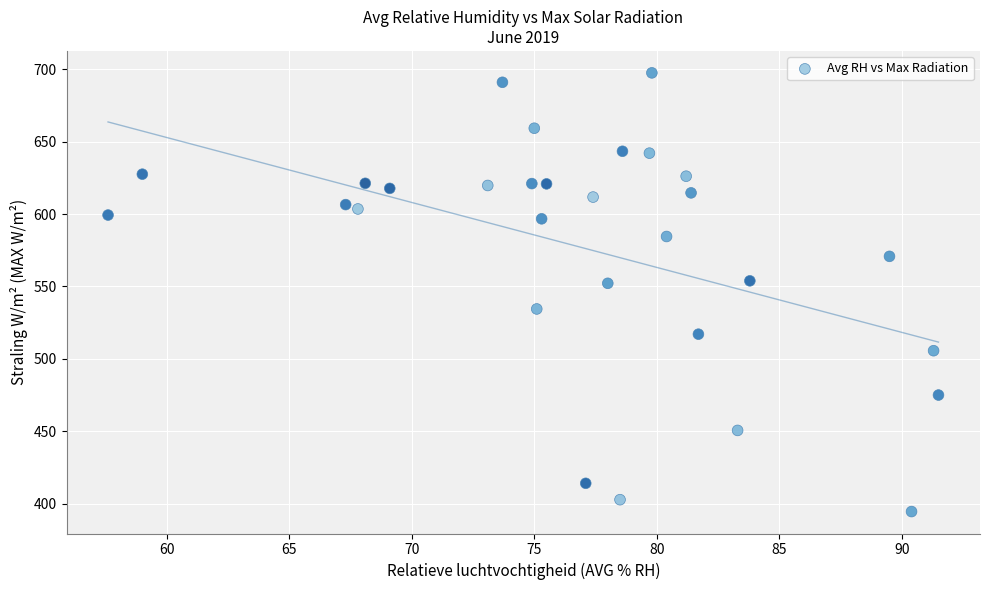

What is the range of Y values (max minus min)?

302.7